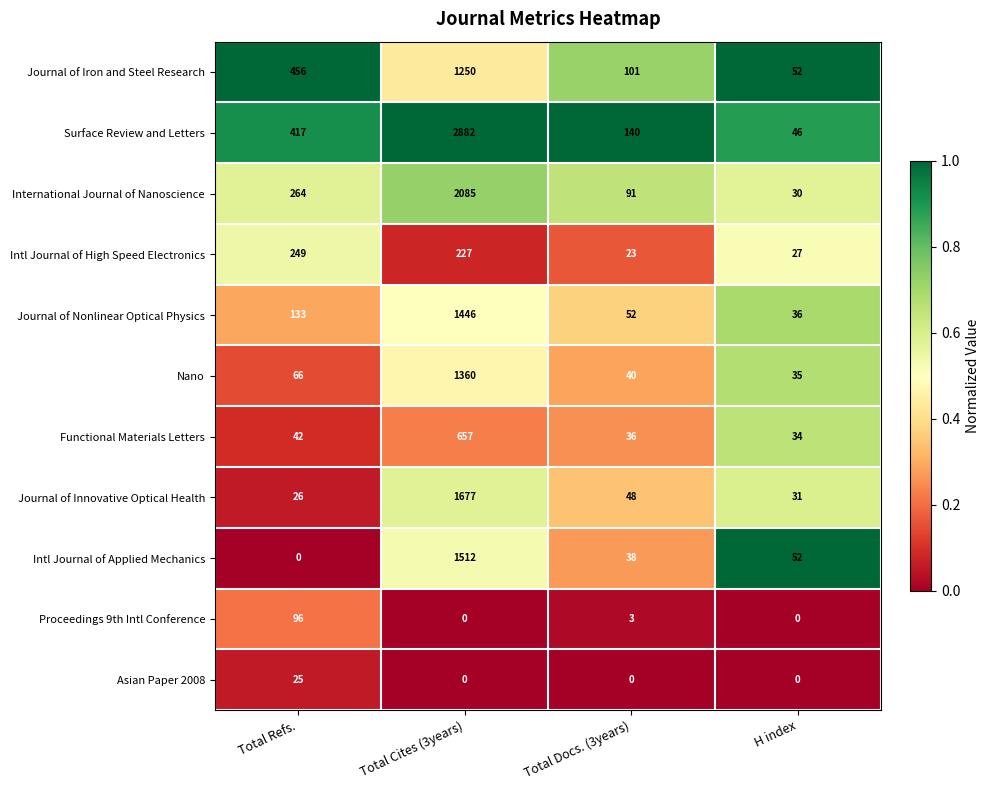

Which category has the highest value in the Asian Paper 2008 series?

Total Refs.